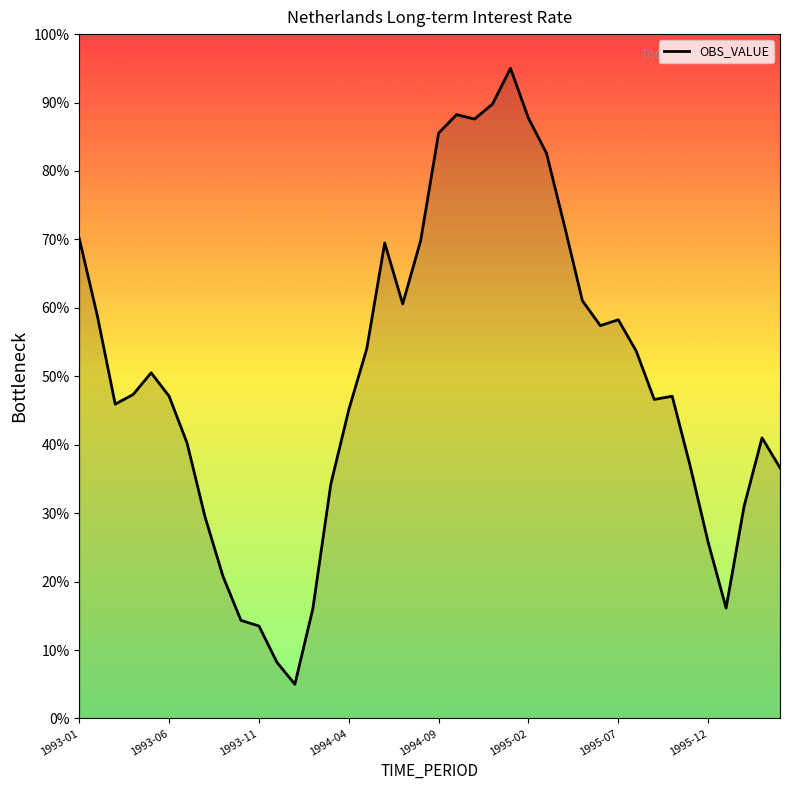

How many lines are shown in the chart?

1